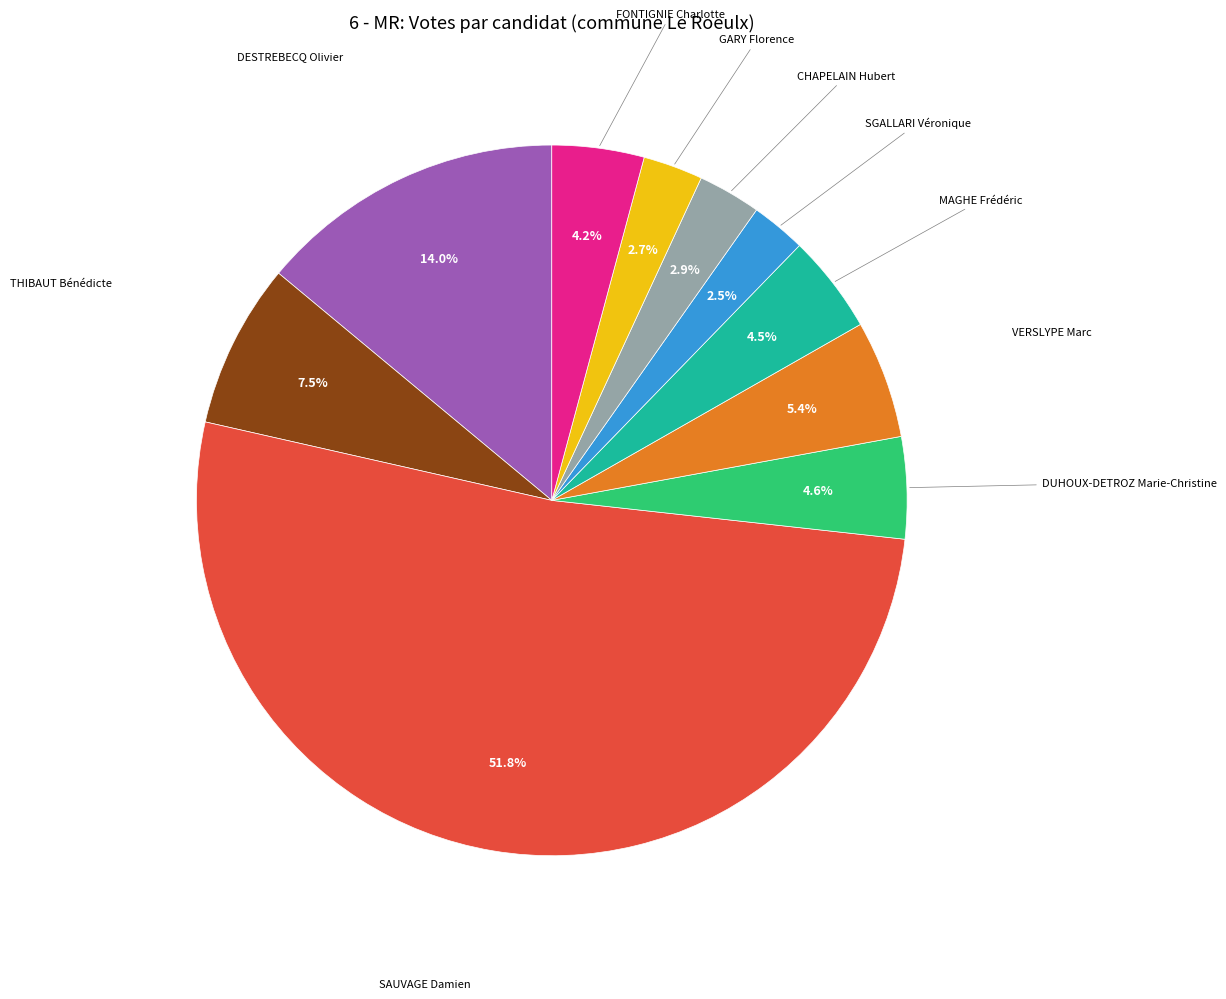

Is there any slice that represents more than half of the pie?

Yes